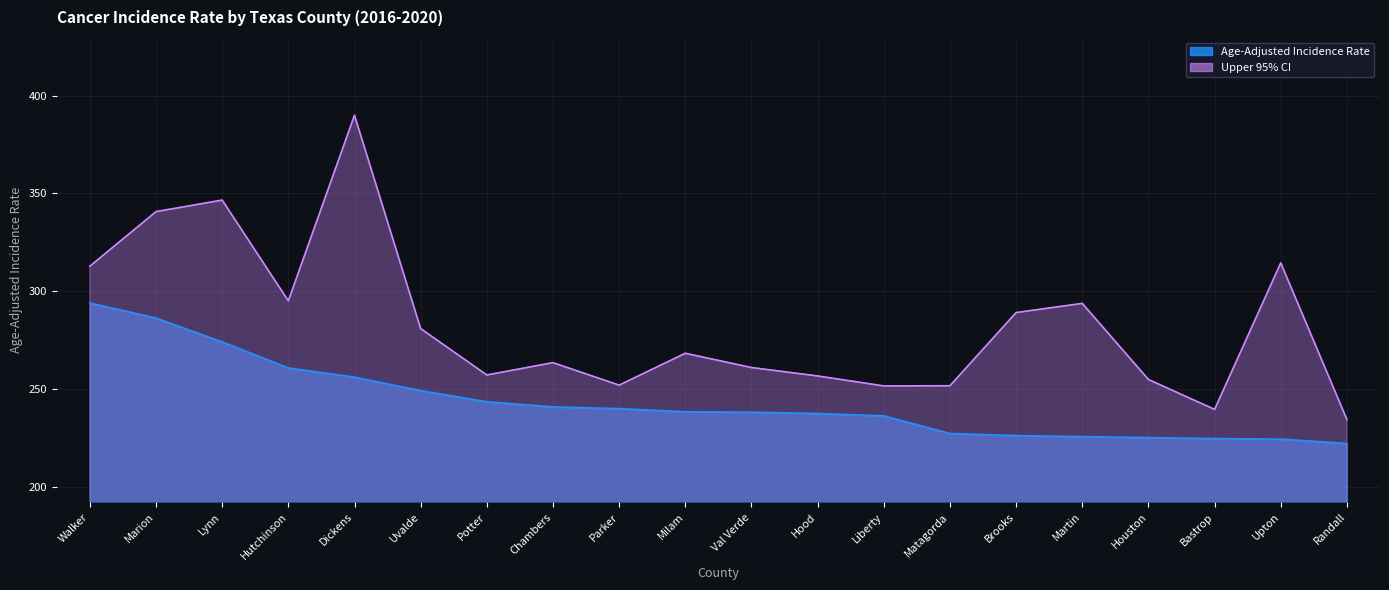

What are all the series names shown in the legend?

Age-Adjusted Incidence Rate, Upper 95% CI